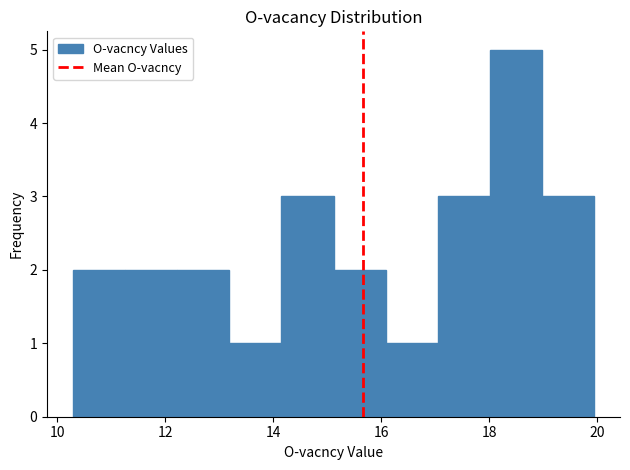

Which range on the x-axis has the tallest bar?

18.0 to 19.0